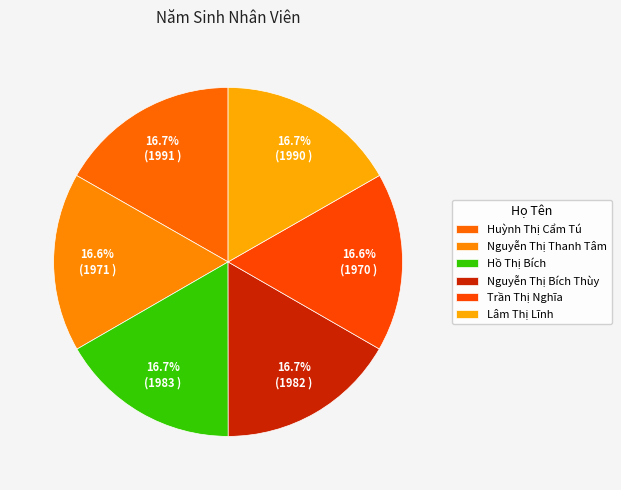

Is Nguyễn Thị Thanh Tâm the majority of the pie?

No